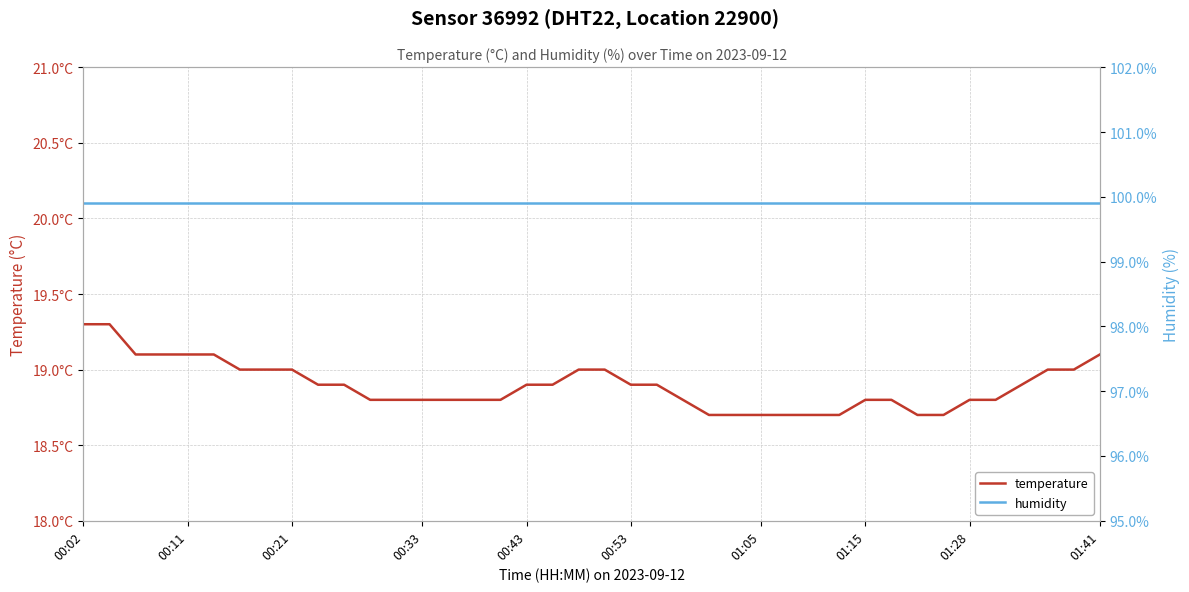

At which category does the chart reach its peak across all series?

00:02